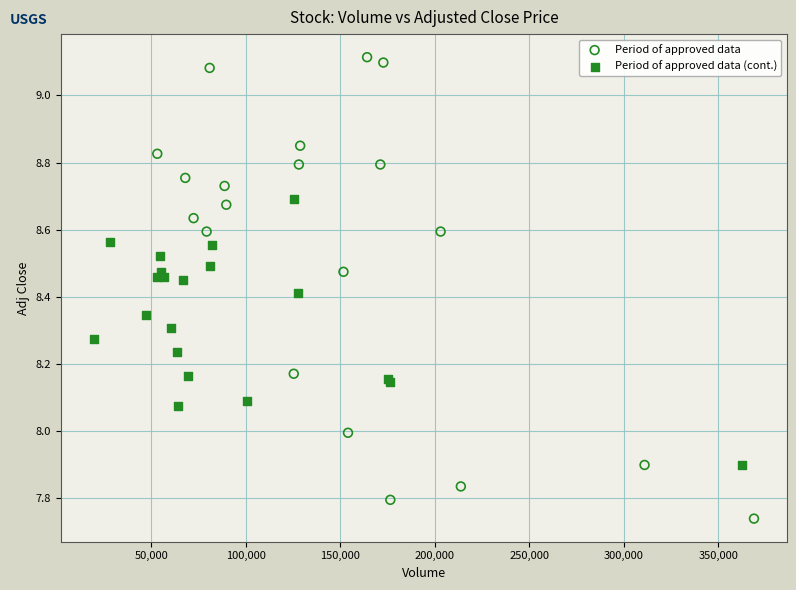

Which series contains the highest Y value?

Period of approved data